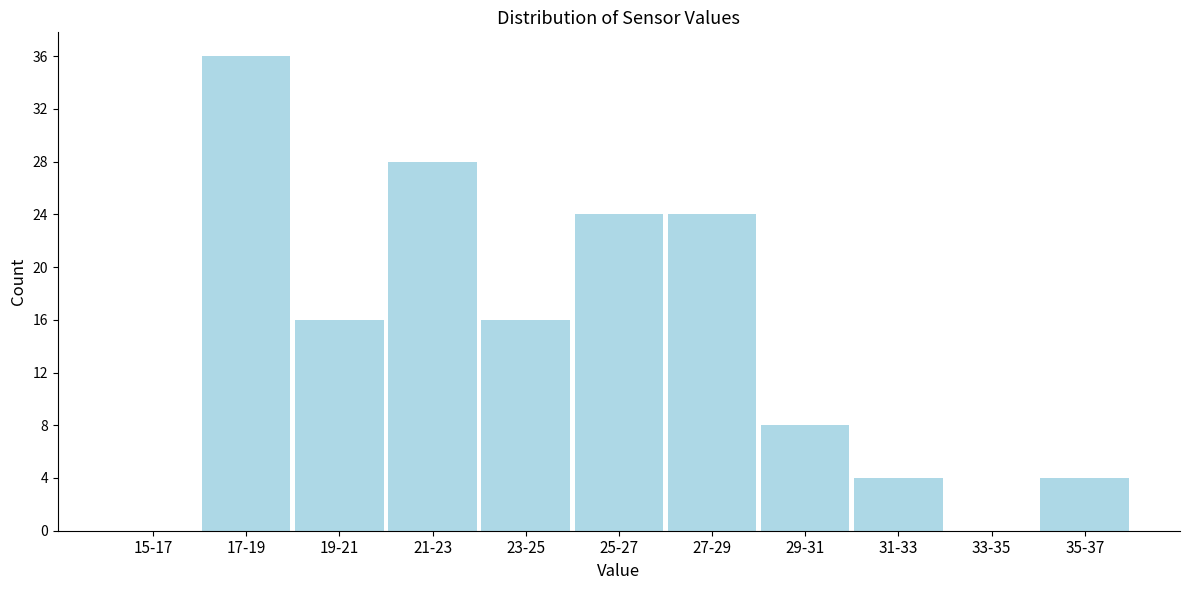

Reading left to right, list all the values displayed in this chart.

15-17=0	17-19=36	19-21=16	21-23=28	23-25=16	25-27=24	27-29=24	29-31=8	31-33=4	33-35=0	35-37=4